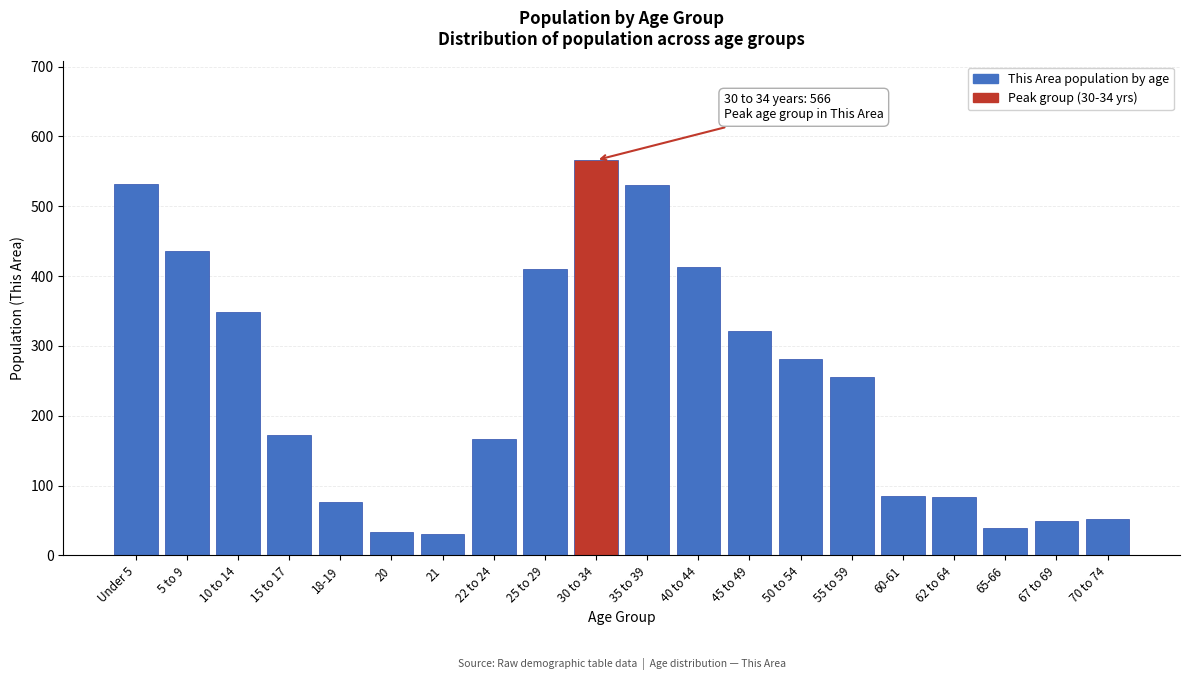

True or false: the data shows 918 at 35 to 39.

False